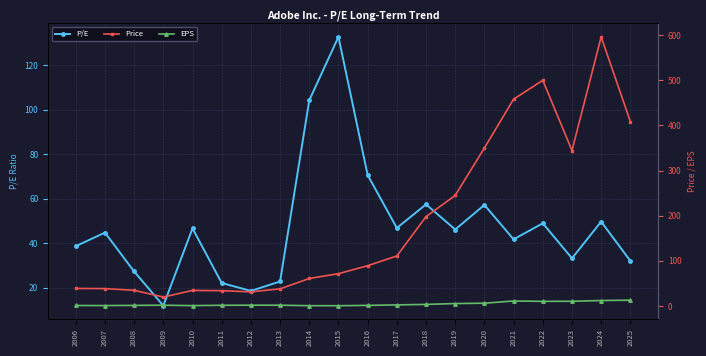

Which series ends up on top after the final intersection of P/E and Price?

Price